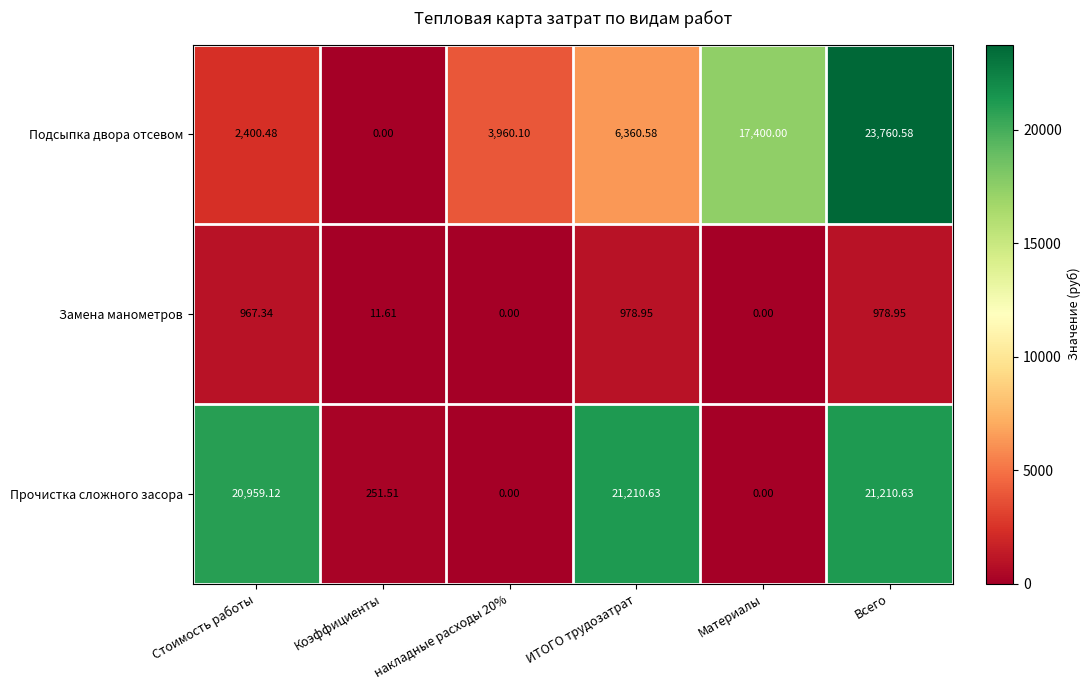

How many series are shown in this chart?

3